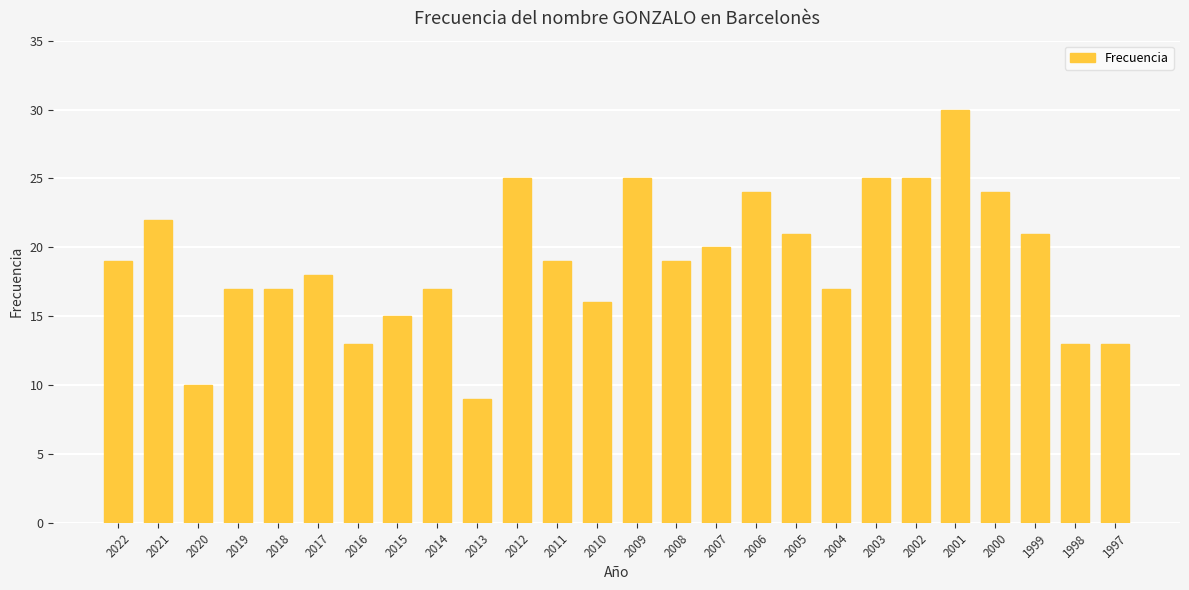

What is the change in value from 2011 to 2003?

+6